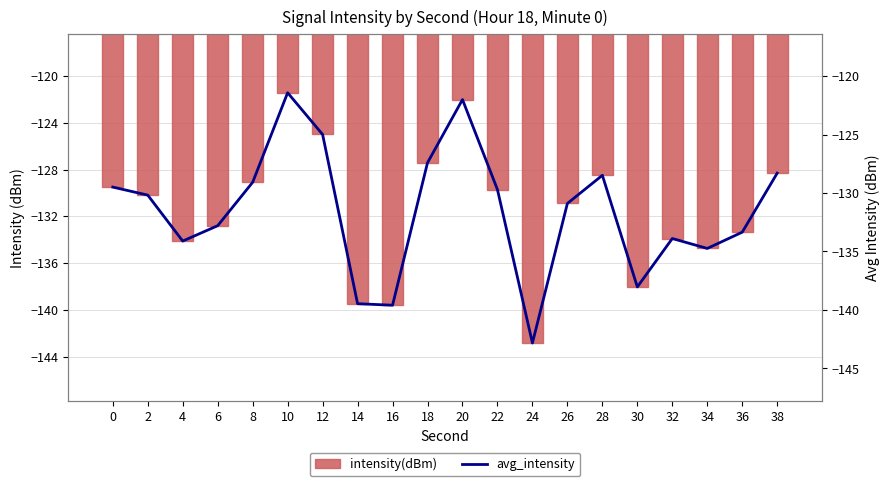

Between 0 and 36, which series saw the biggest shift?

intensity(dBm)